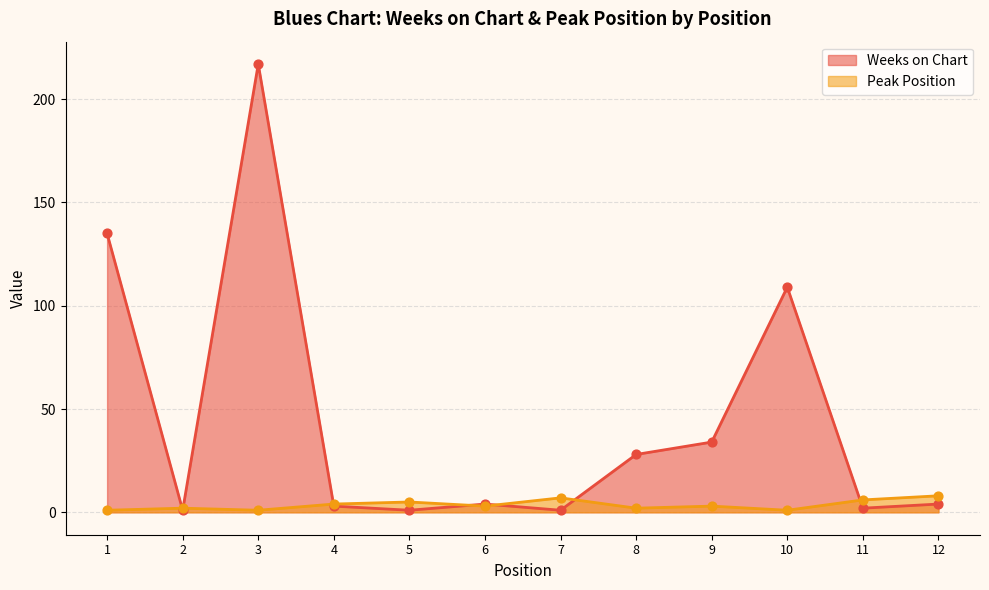

At how many categories does at least one series exceed 111?

2